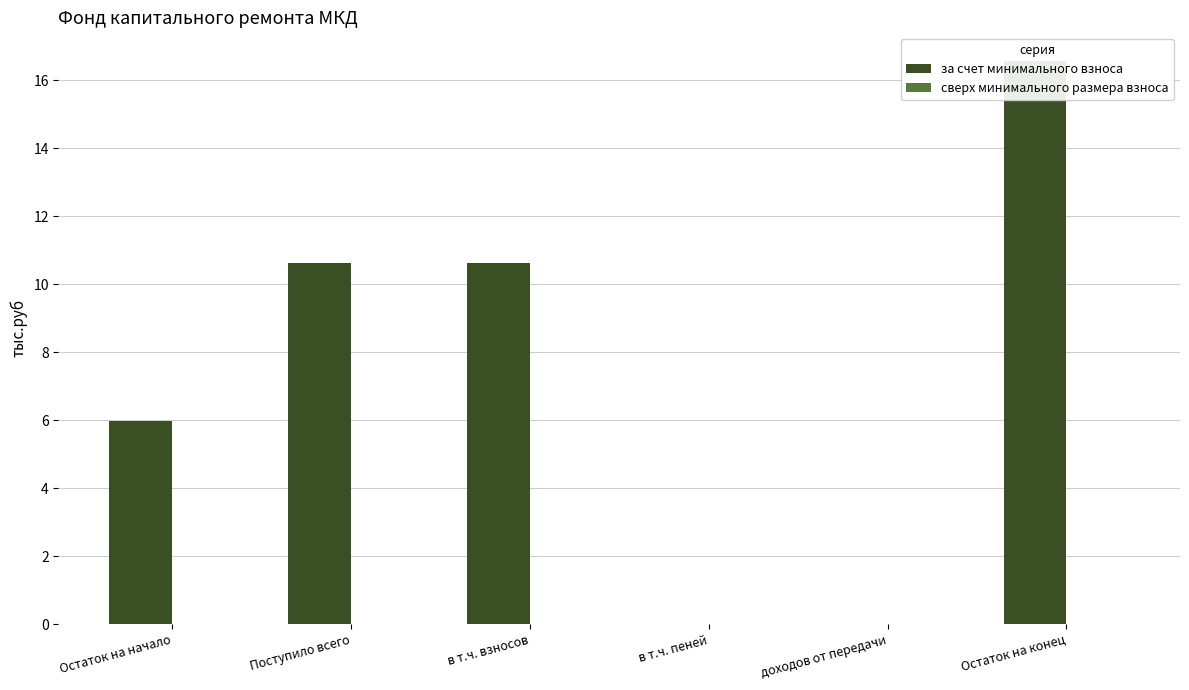

The за счет минимального взноса series shows 8.6 at доходов от передачи. True or false?

False